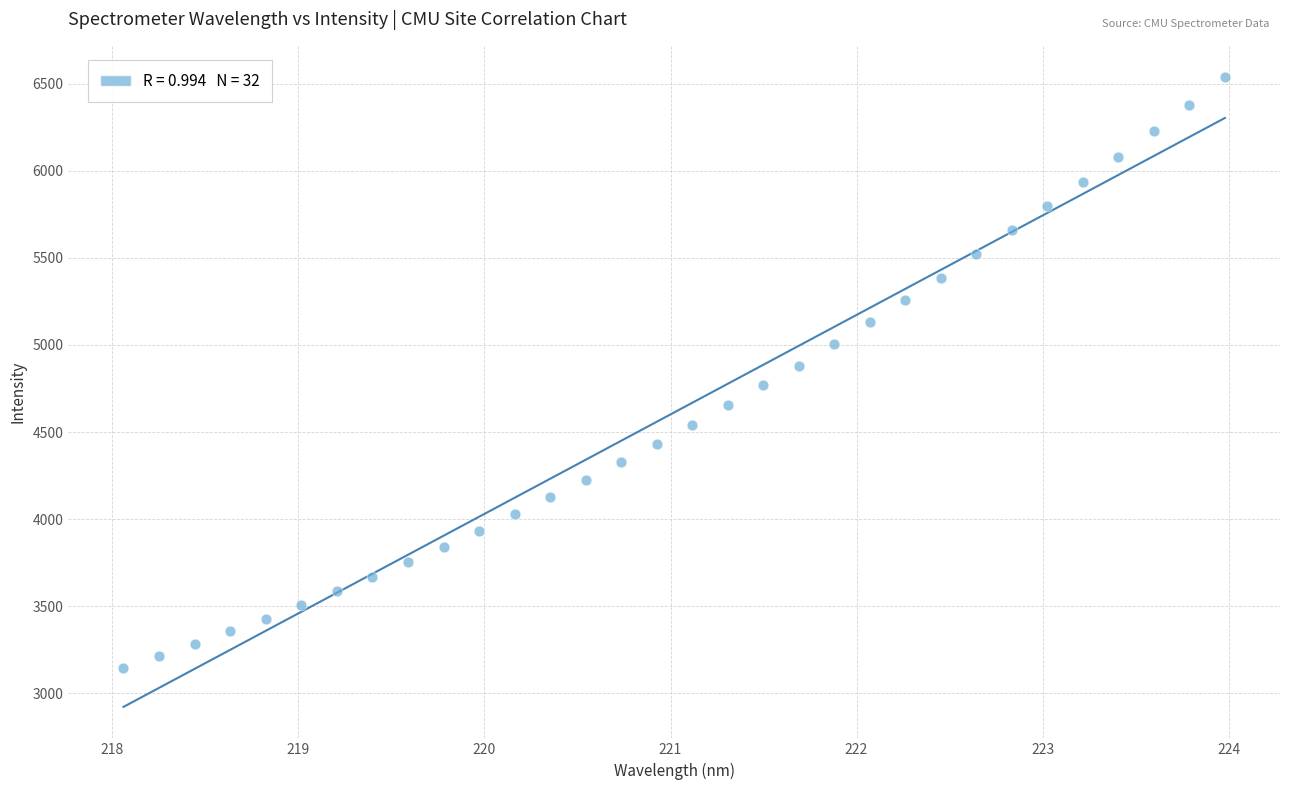

What is the range of X values (max minus min)?

5.9